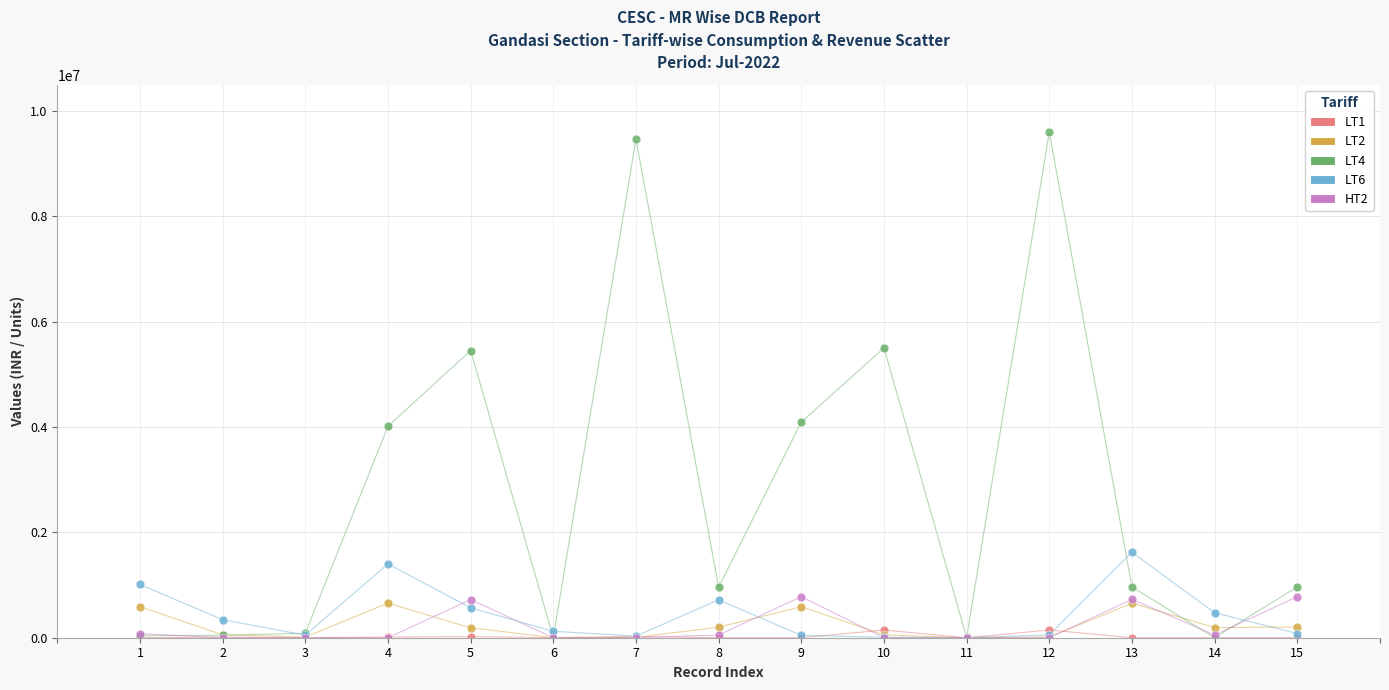

What are all the series names shown in the legend?

LT1, LT2, LT4, LT6, HT2